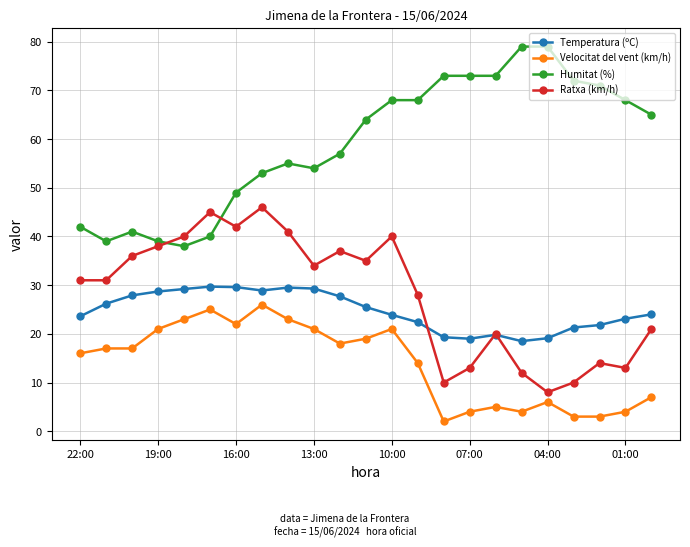

What is the value of the Temperatura (ºC) point at the 1st from the left?

23.6